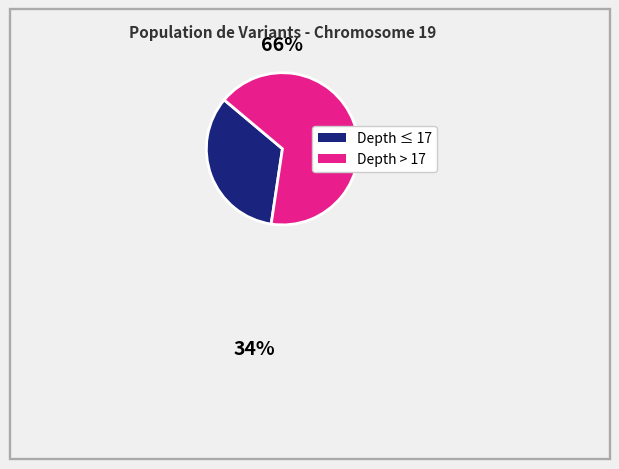

Does any single category account for the majority?

Yes